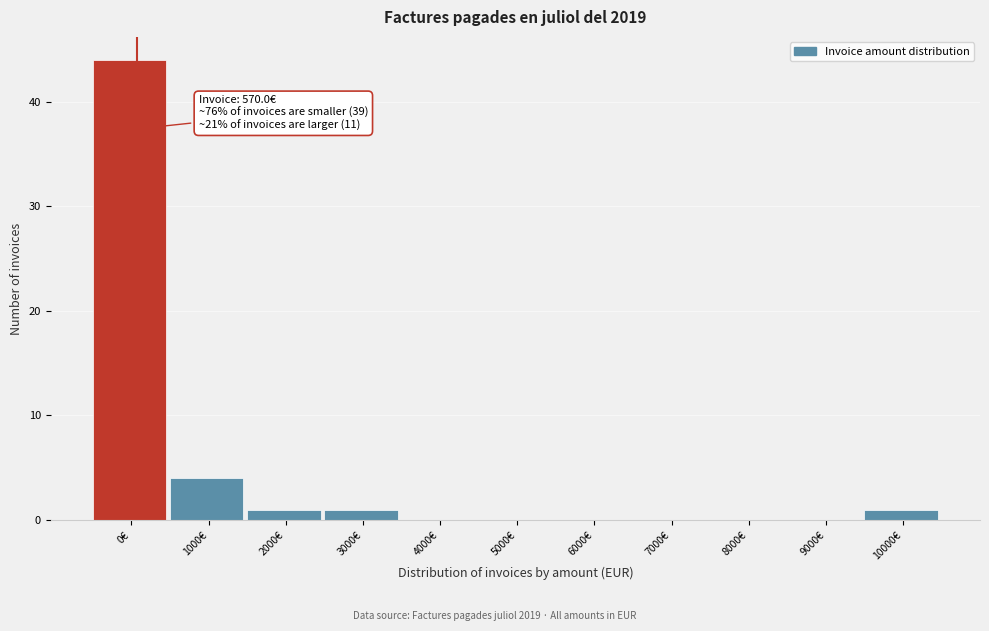

Reading left to right, what are all the values shown in this chart?

0€=44	1000€=4	2000€=1	3000€=1	4000€=0	5000€=0	6000€=0	7000€=0	8000€=0	9000€=0	10000€=1